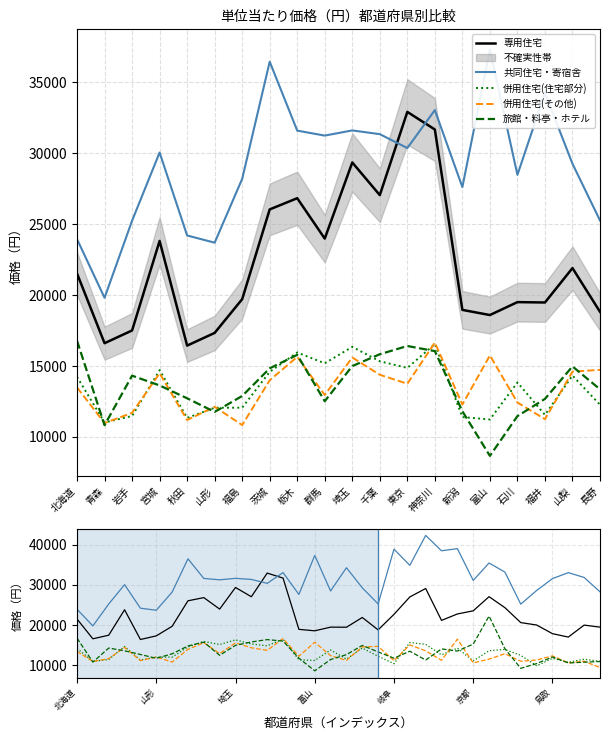

How many lines are shown in the chart?

5